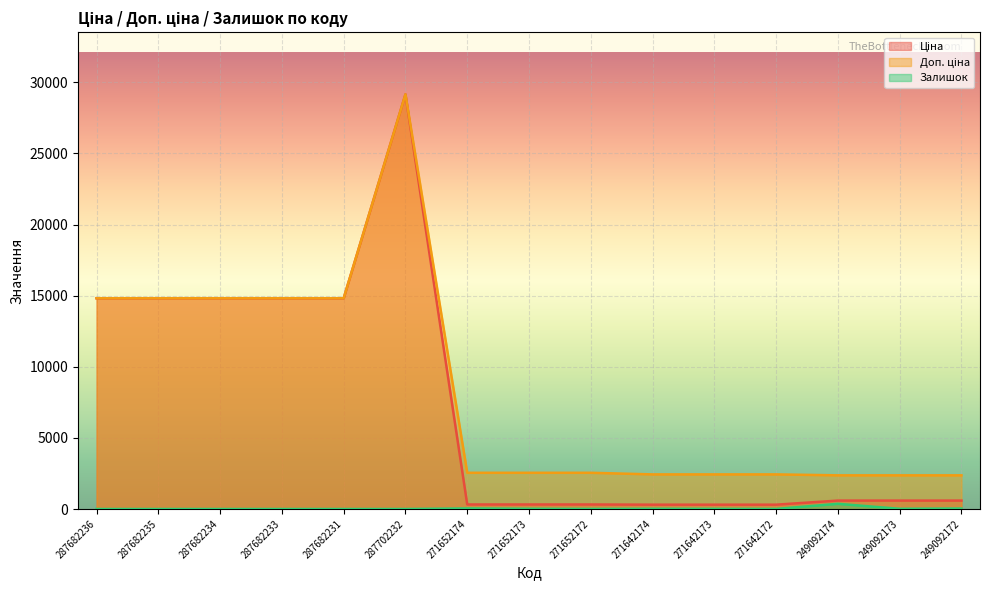

True or false: Доп. ціна and Залишок intersect in this chart.

False